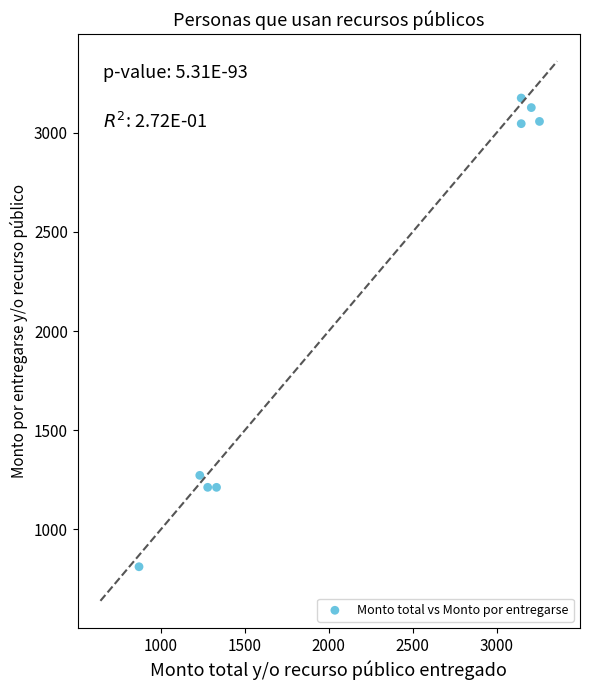

What is the average Y value?

2113.9